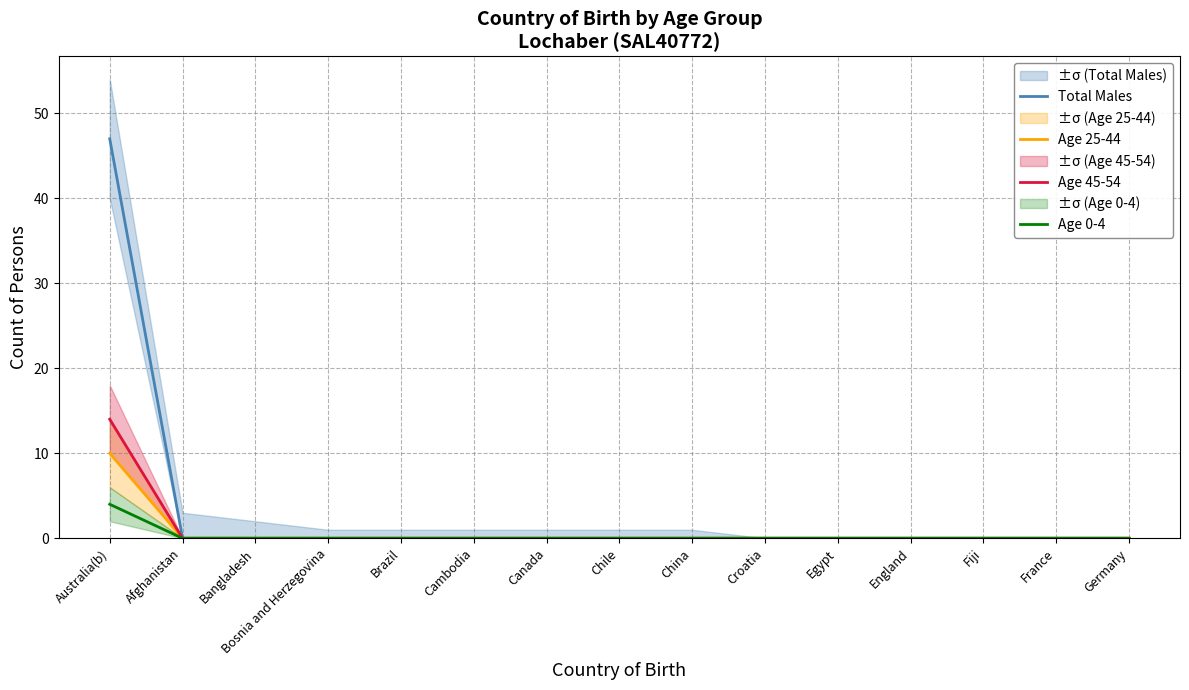

Between Australia(b) and Bangladesh, which series saw the biggest shift?

Total Males